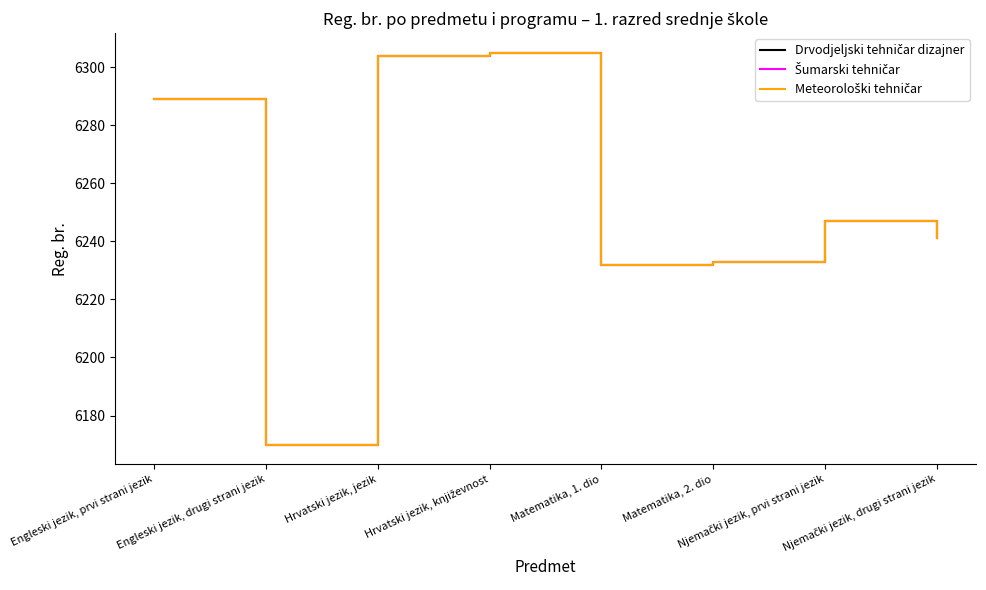

What is the difference between the maximum and second lowest values in the Meteorološki tehničar series?

73